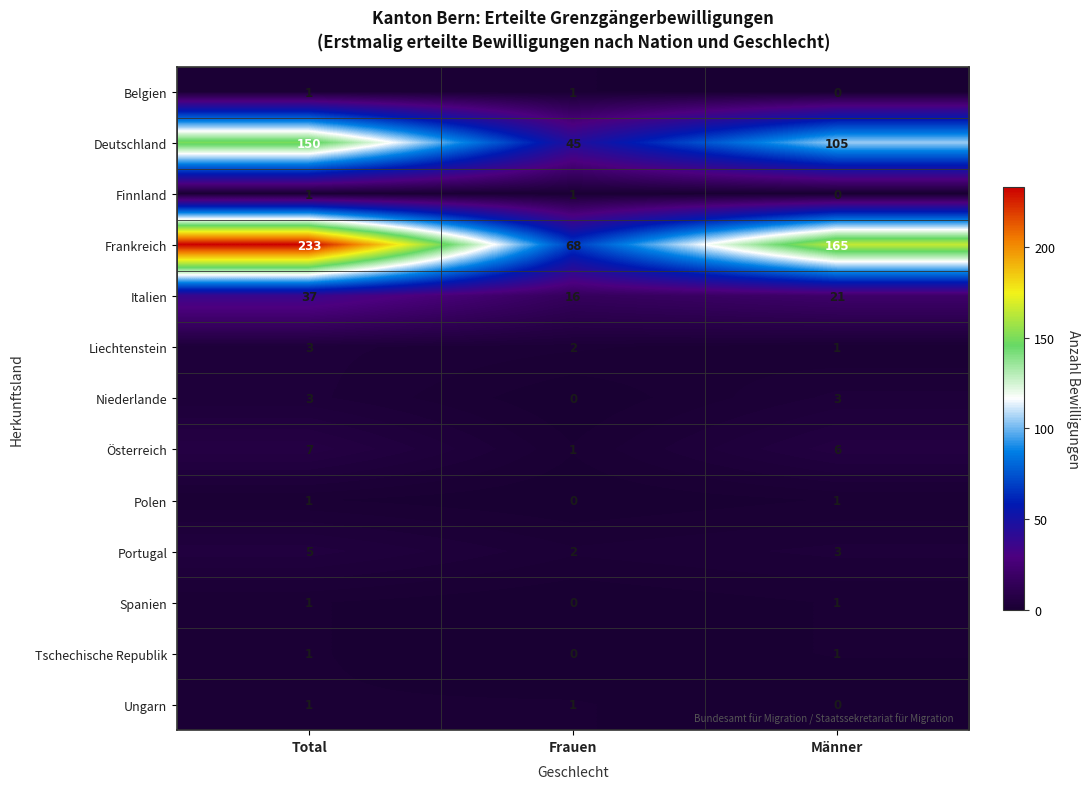

Between Total and Männer, which series saw the biggest shift?

Frankreich